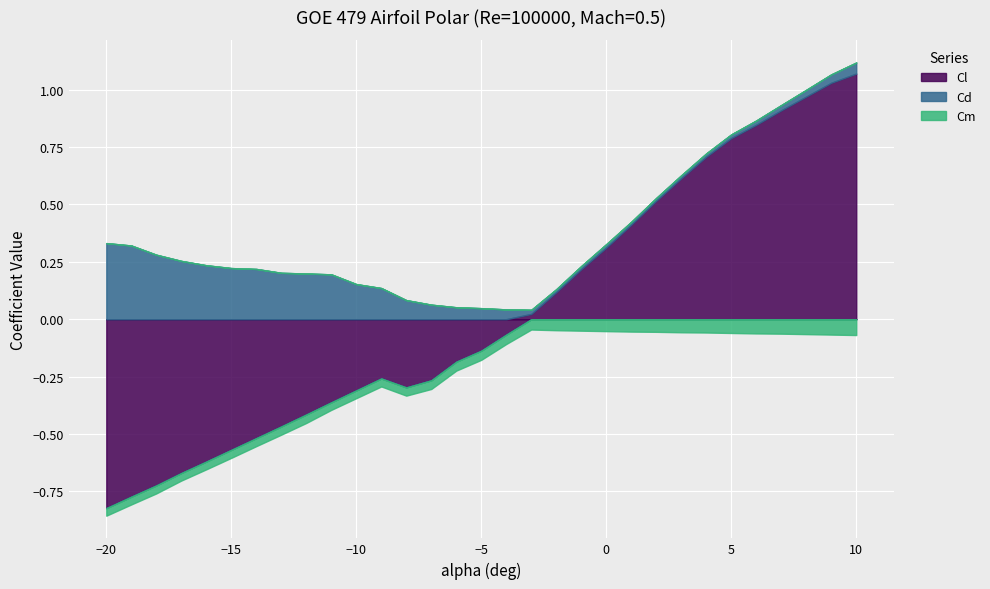

Which label corresponds to the smallest value in the chart?

-20